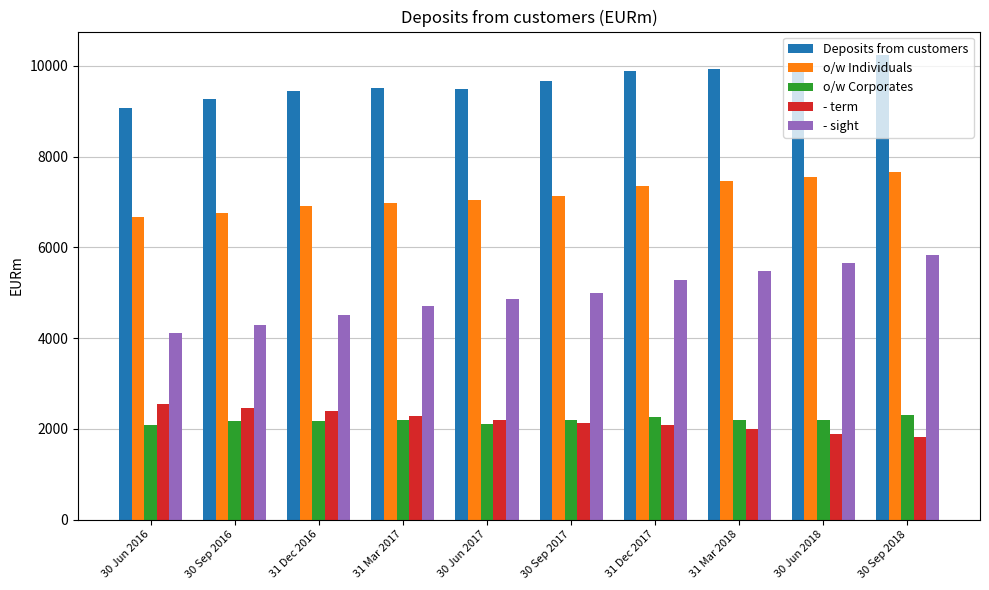

Which series has the widest spread of values?

- sight